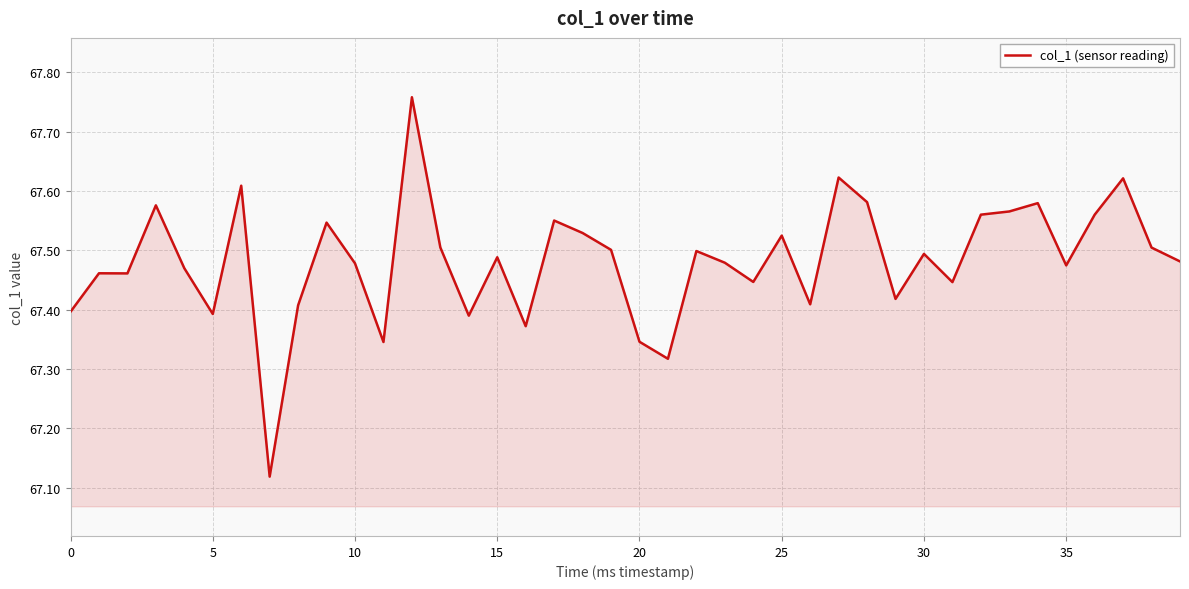

What is the difference between the maximum and minimum values?

0.6